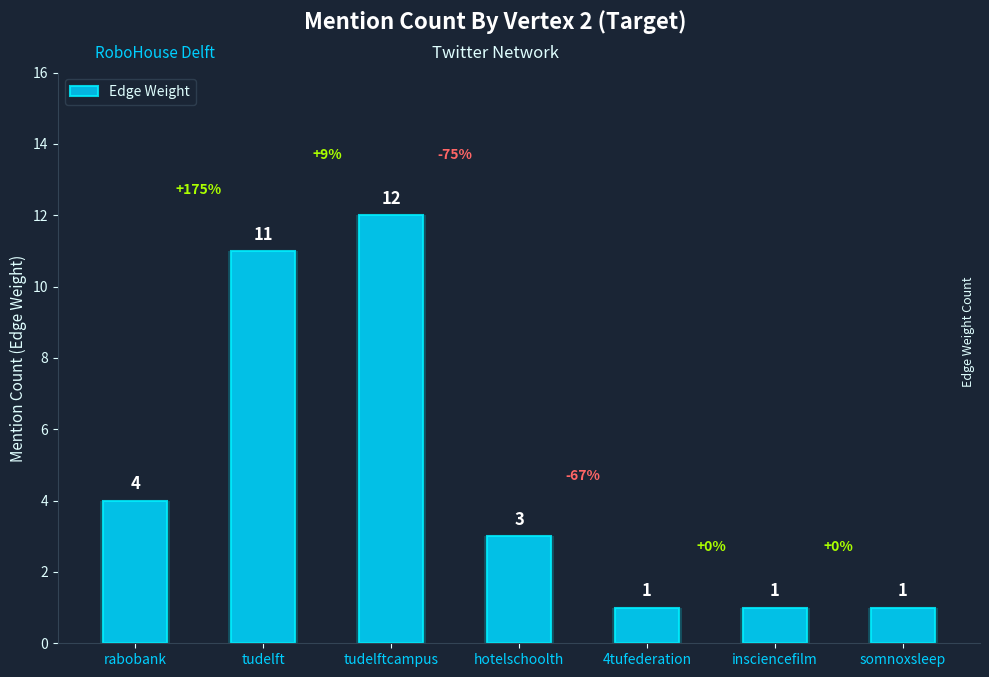

Rank the categories by value from highest to lowest.

tudelftcampus, tudelft, rabobank, hotelschoolth, 4tufederation, insciencefilm, somnoxsleep